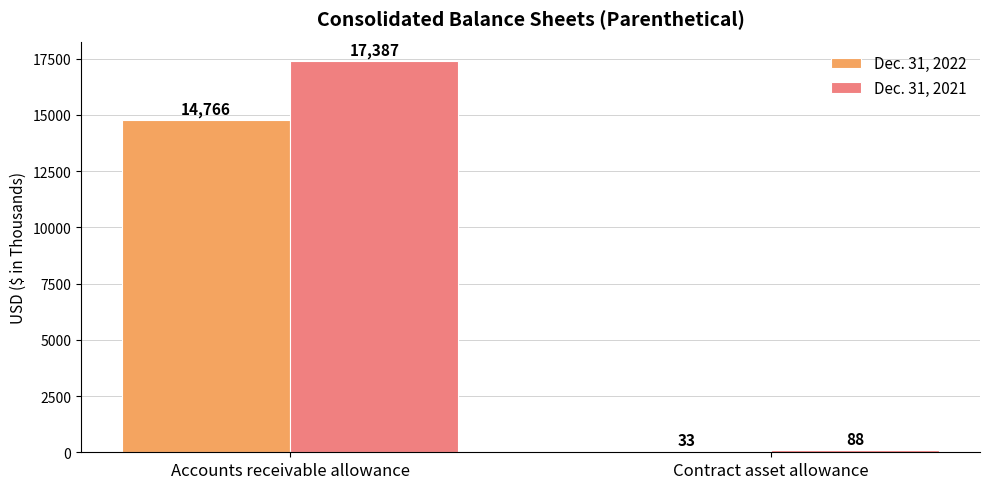

Reading left to right, transcribe all the data shown in this chart.

Dec. 31, 2022: 14766	33
Dec. 31, 2021: 17387	88